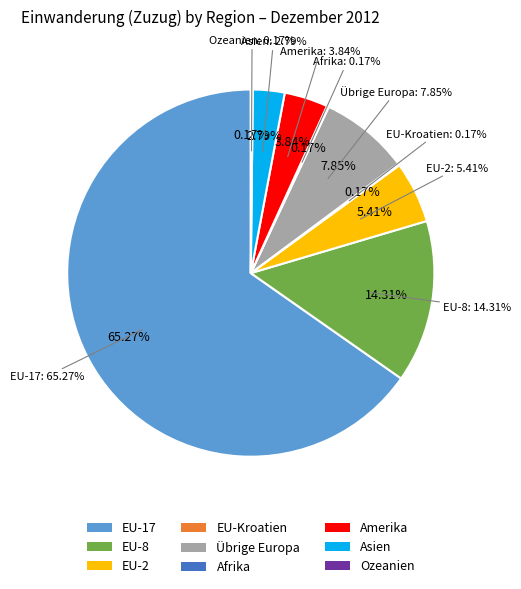

Is EFTA the majority of the pie?

No